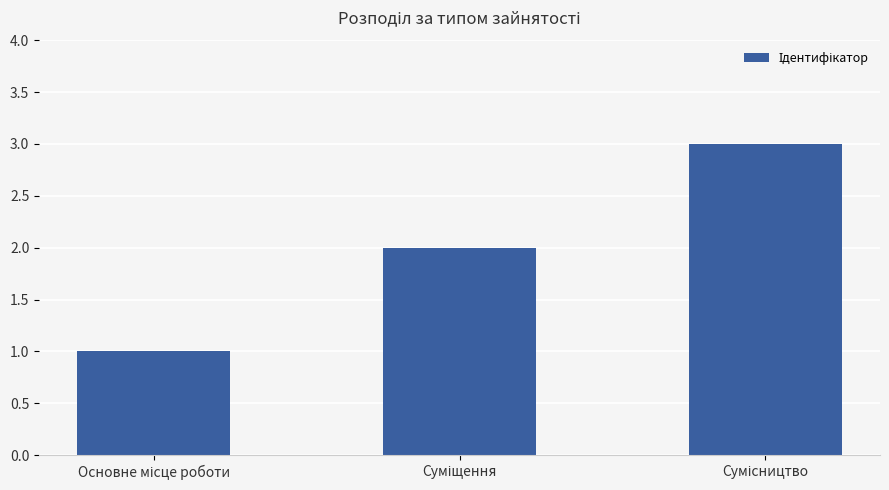

What is the maximum value shown in the chart?

3